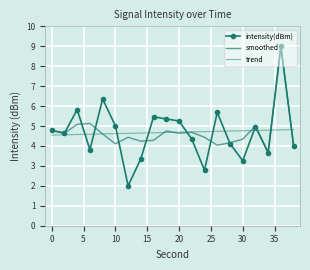

Reading left to right, list all the values displayed in this chart.

intensity(dBm): 4.8	4.6	5.8	3.8	6.4	5.0	2.0	3.4	5.5	5.4	5.3	4.3	2.8	5.7	4.1	3.3	5.0	3.7	9.0	4.0
smoothed: 4.8	4.6	5.1	5.1	4.6	4.1	4.4	4.2	4.3	4.8	4.6	4.7	4.4	4.0	4.2	4.3	5.0	3.7	9.0	4.0
trend: 4.5	4.6	4.6	4.6	4.6	4.6	4.6	4.6	4.7	4.7	4.7	4.7	4.7	4.7	4.7	4.8	4.8	4.8	4.8	4.8